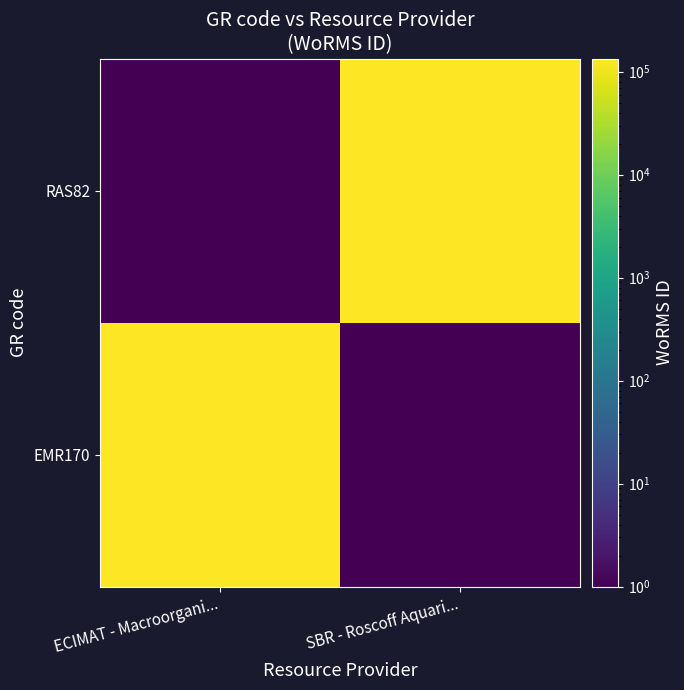

List the series in order of their peak value, highest first.

EMR170, RAS82